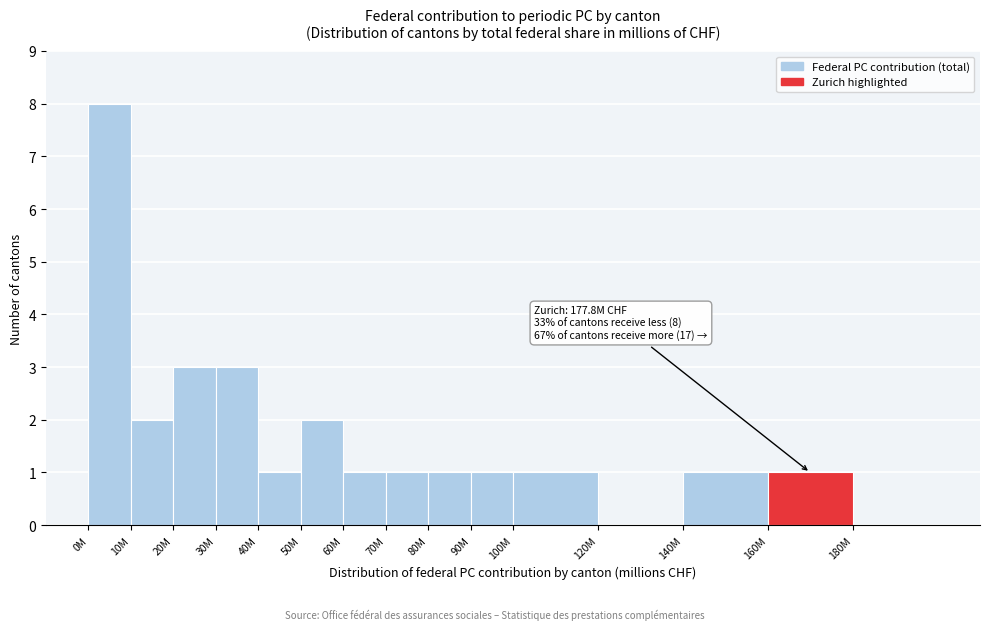

Reading left to right, what are all the values shown in this chart?

0M=8	10M=2	20M=3	30M=3	40M=1	50M=2	60M=1	70M=1	80M=1	90M=1	100M=1	120M=0	140M=1	160M=1	180M=0